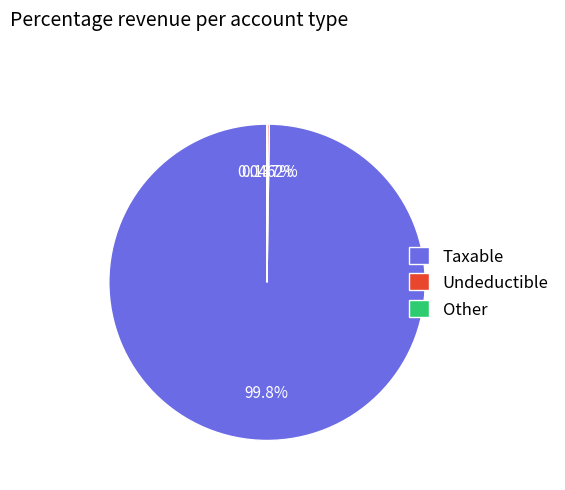

Is there any slice that represents more than half of the pie?

Yes